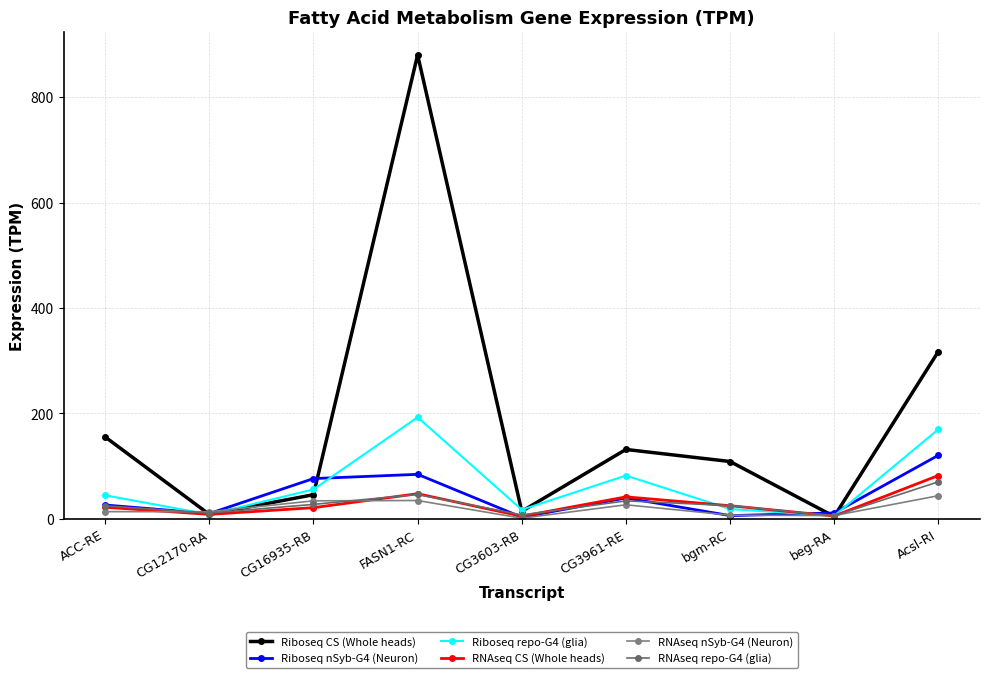

What position from the right is beg-RA?

2